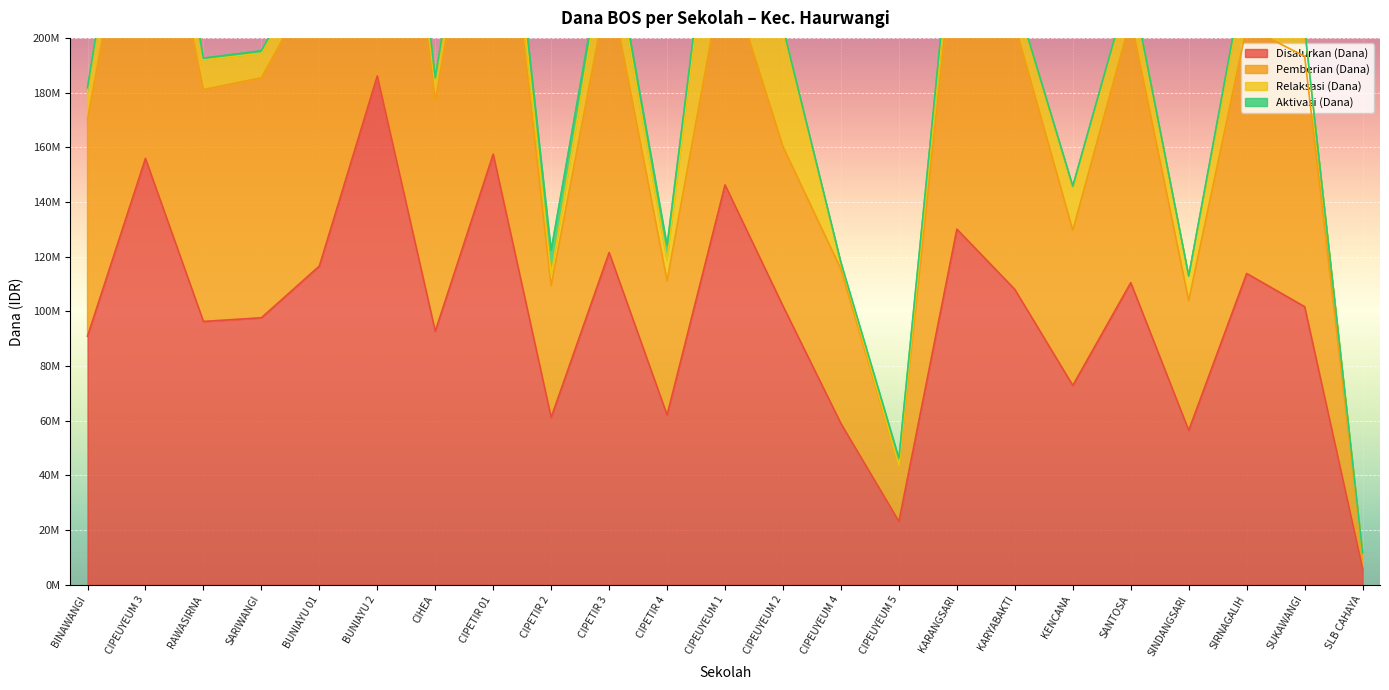

True or false: Disalurkan (Dana) and Pemberian (Dana) cross at least once.

False